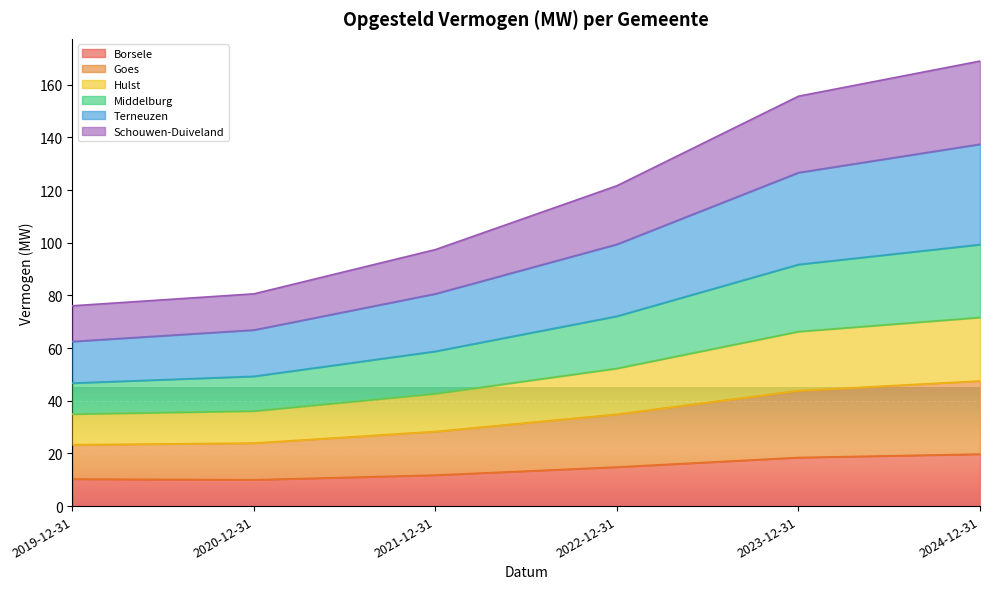

What is the total value across all series at 2023-12-31?

155.6